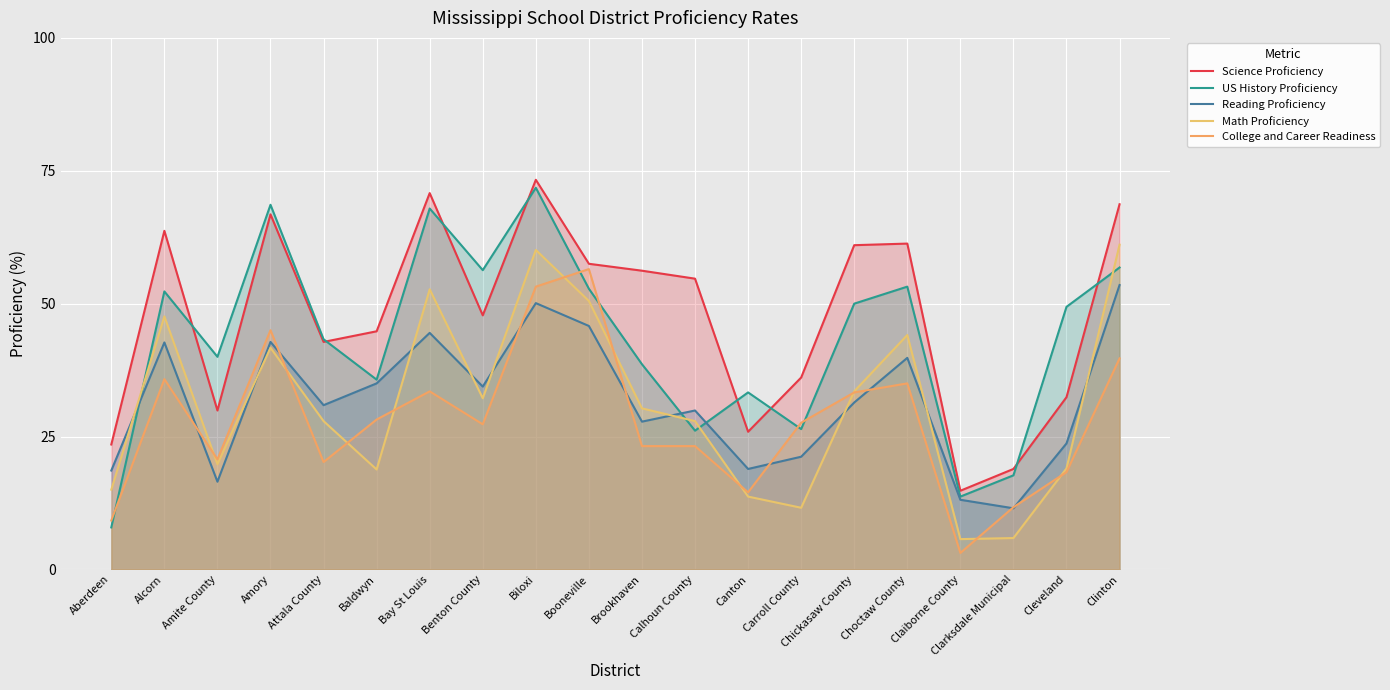

True or false: Science Proficiency and Math Proficiency cross at least once.

False